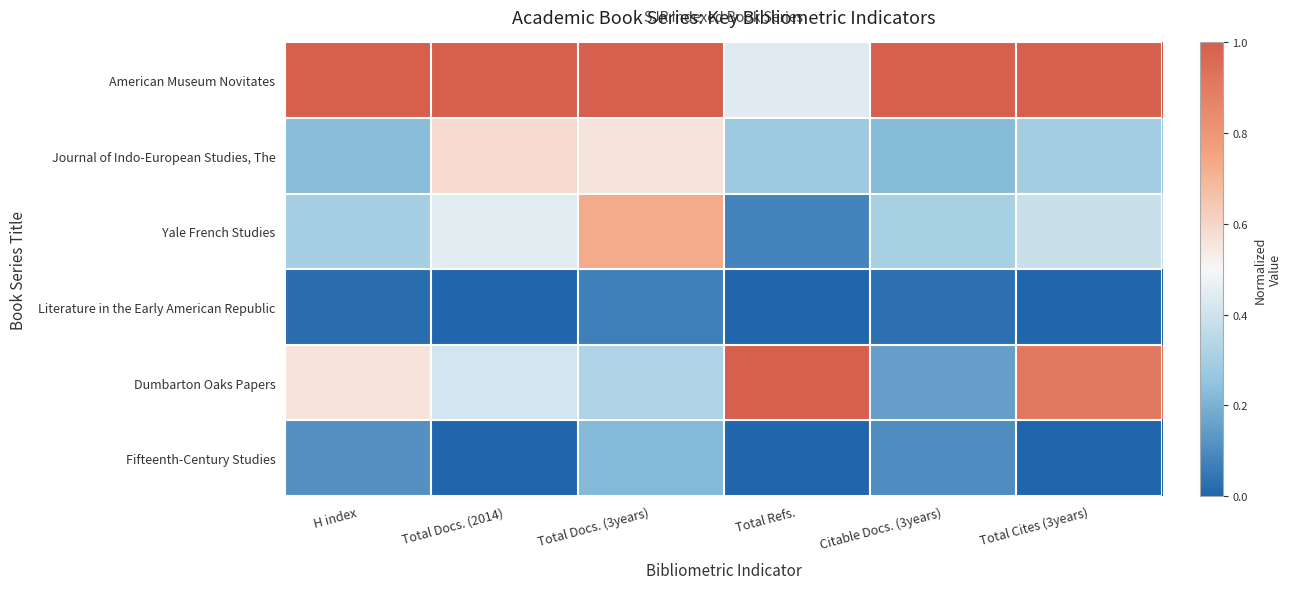

At which category is the sum across all series the highest?

Total Docs. (3years)